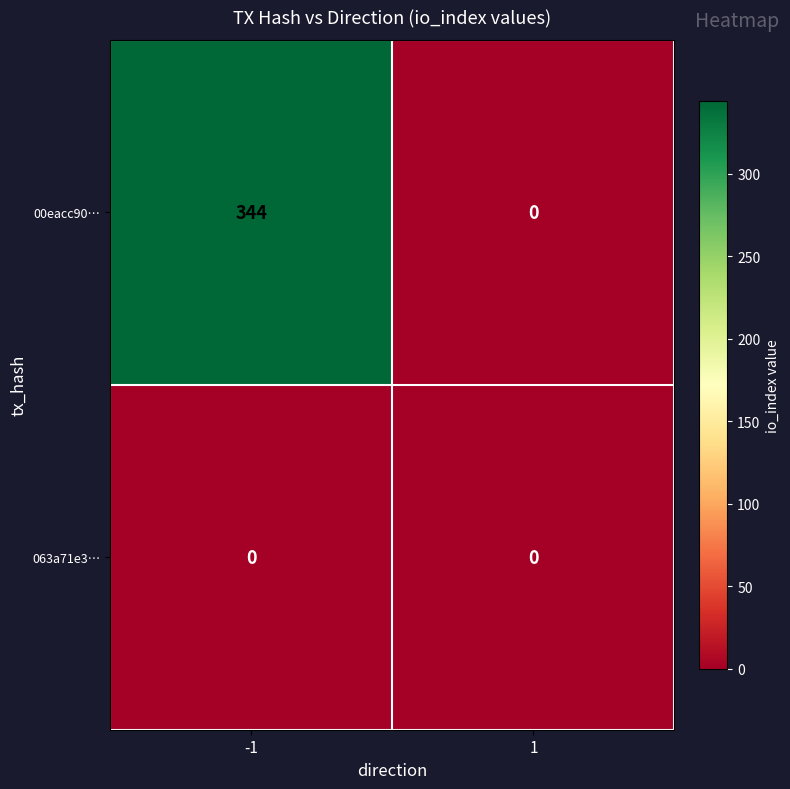

True or false: 00eacc90… has a value of 0 at 1.

True